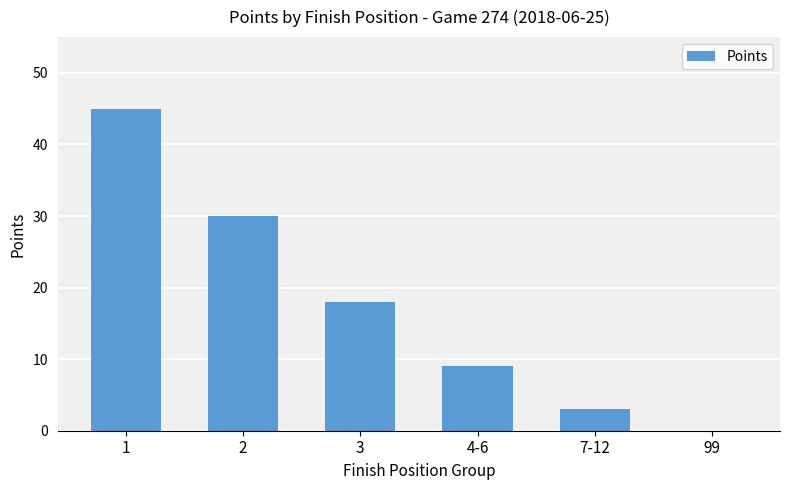

True or false: the data shows 45 at 1.

True